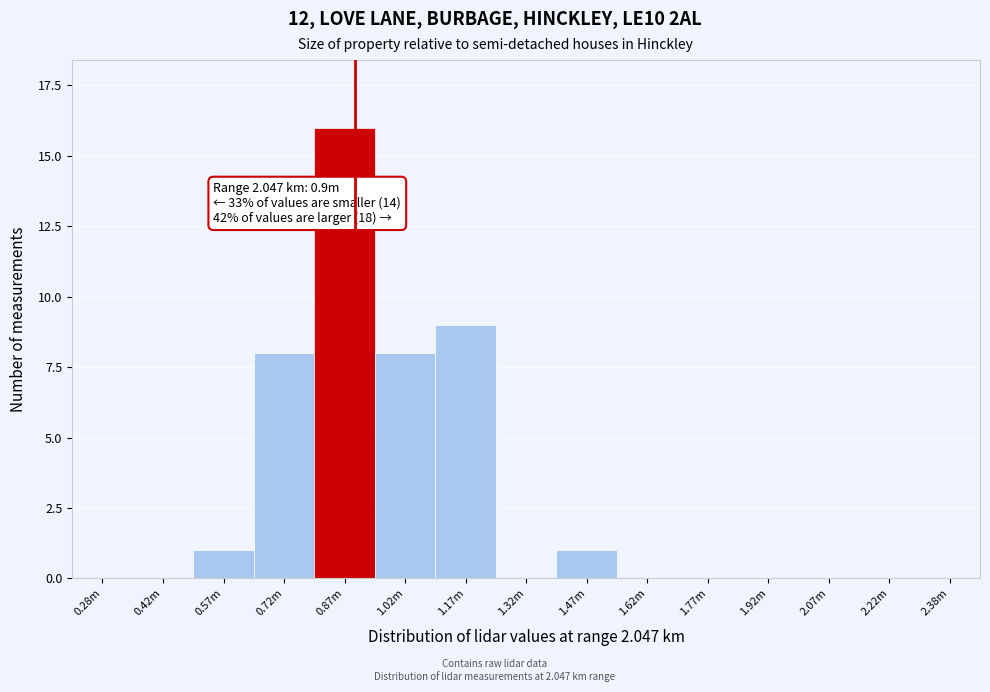

Reading right to left, what are all the values shown in this chart?

2.38m=0	2.22m=0	2.07m=0	1.92m=0	1.77m=0	1.62m=0	1.47m=1	1.32m=0	1.17m=9	1.02m=8	0.87m=16	0.72m=8	0.57m=1	0.42m=0	0.28m=0